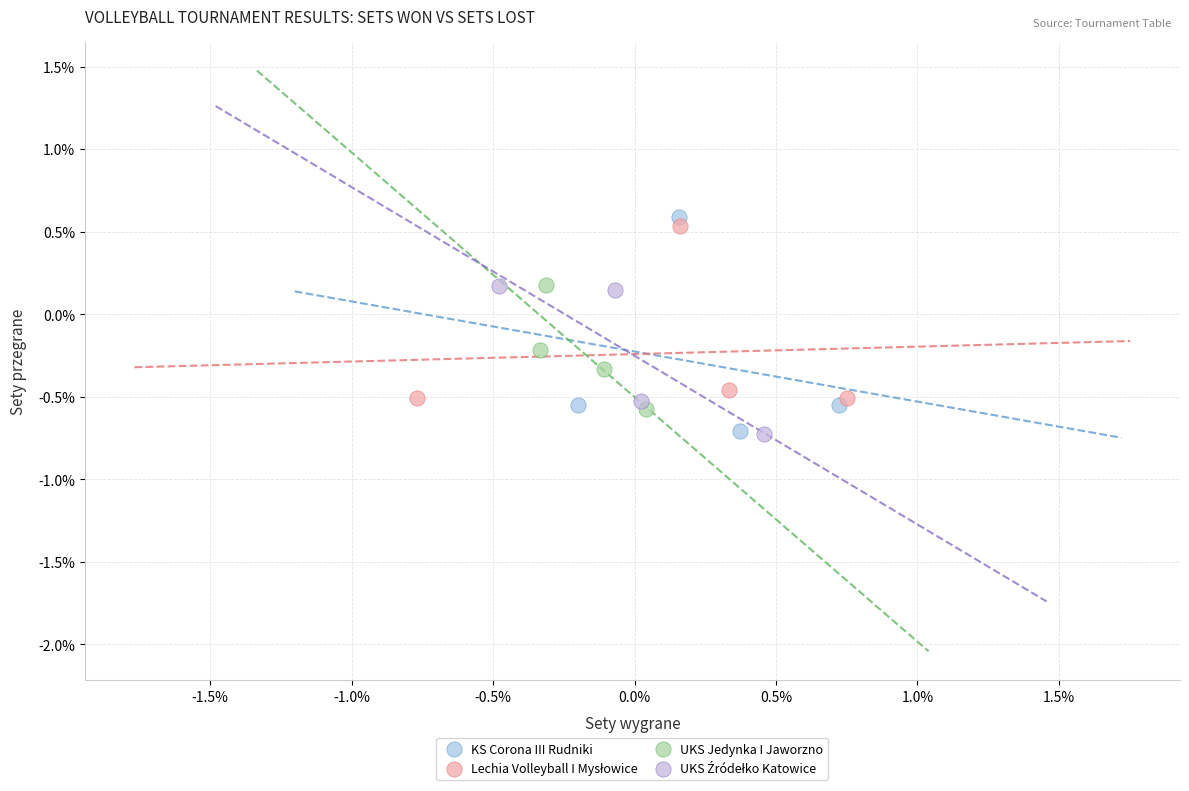

Which series has the widest spread of Y values?

KS Corona III Rudniki